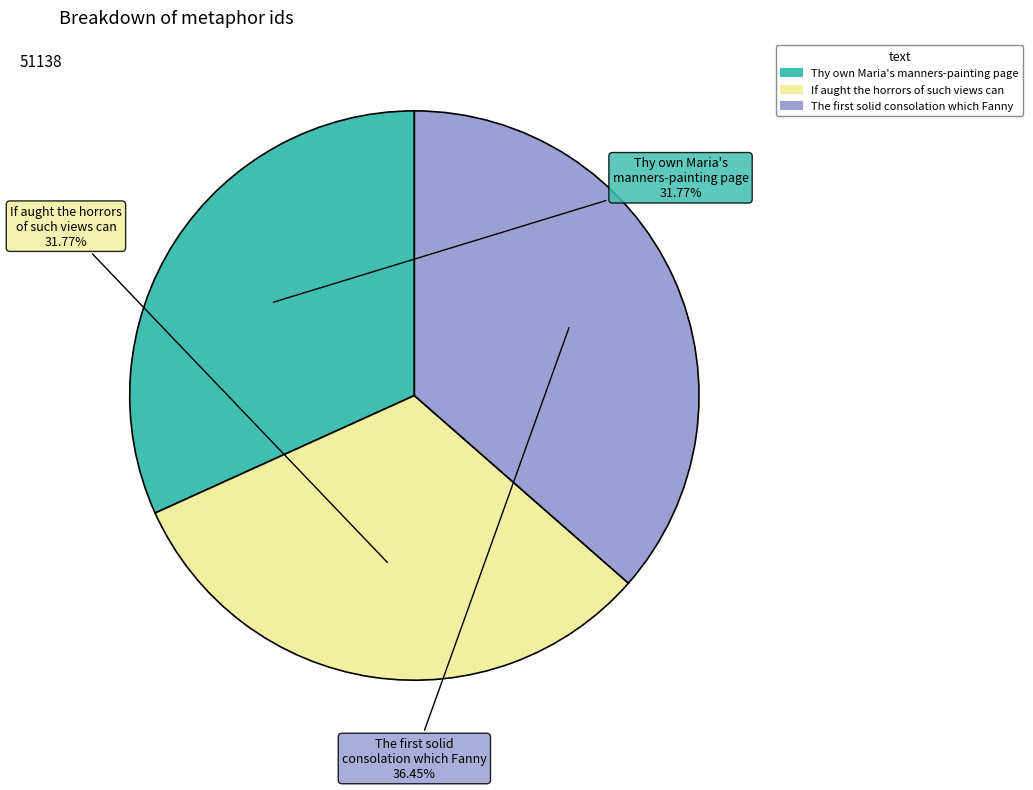

To the nearest percent, what is the difference between the largest and smallest slice percentages?

5%